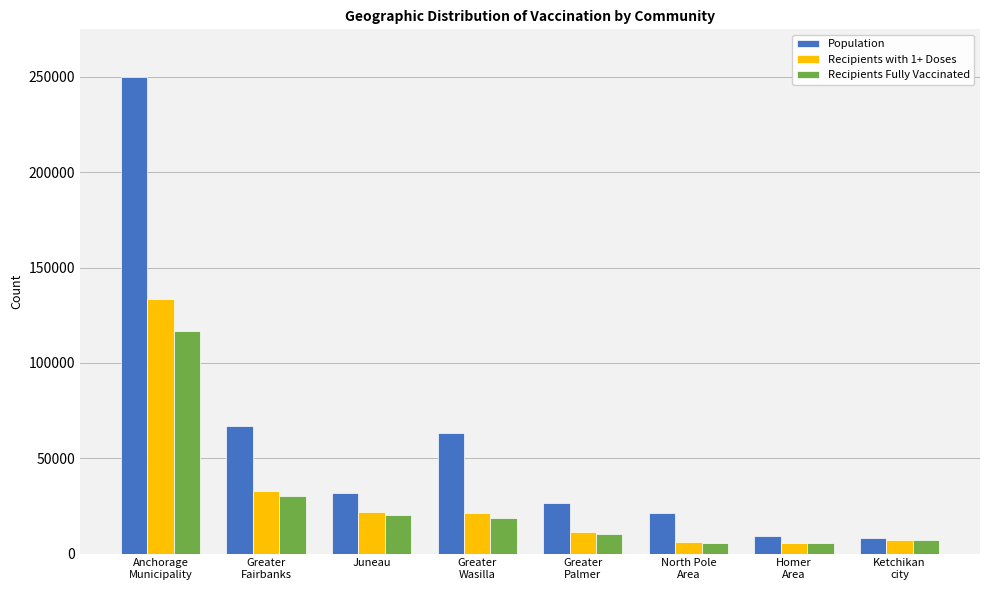

The value of Recipients with 1+ Doses at Greater
Fairbanks is 32550. True or false?

True